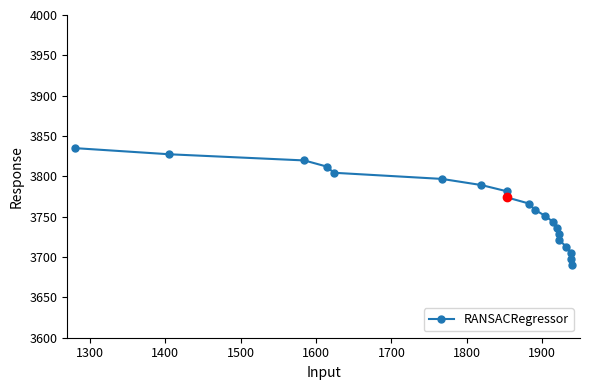

How many categories are shown in the chart?

20